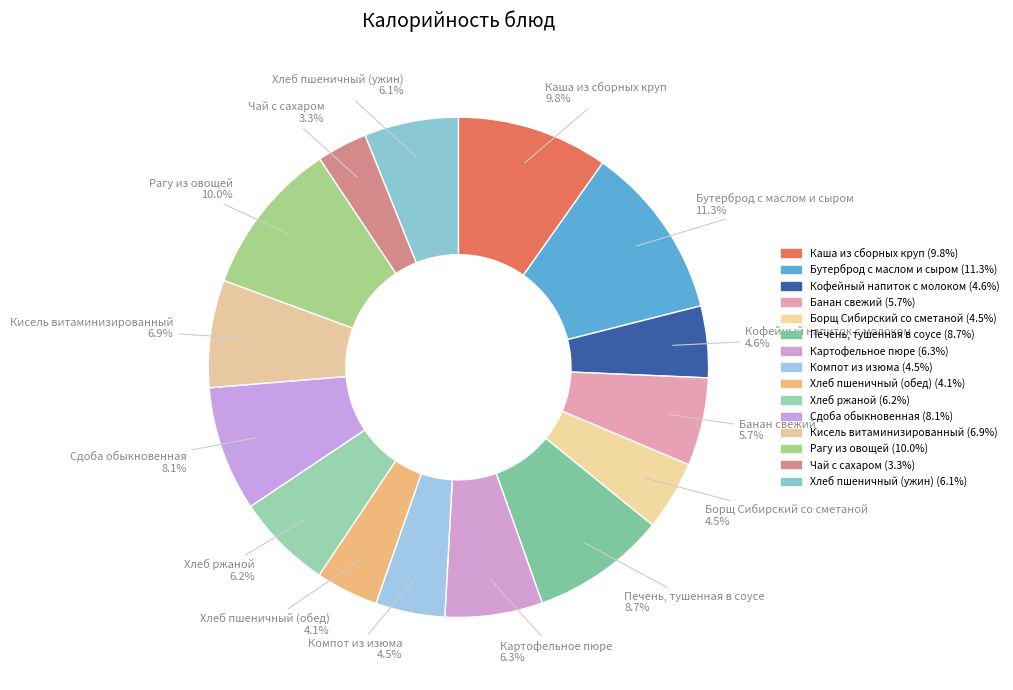

True or false: Борщ Сибирский со сметаной accounts for 4% of the total.

True